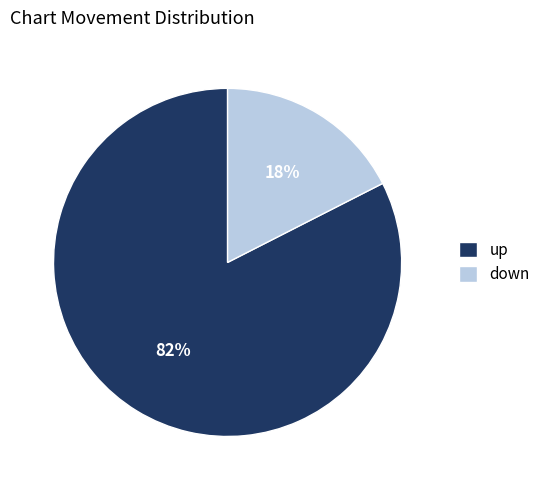

How many slices are in this pie chart?

2